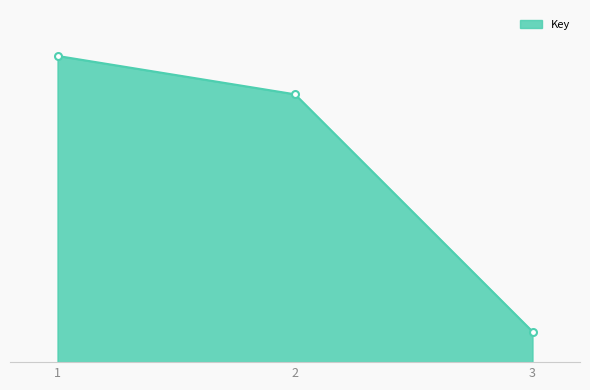

What is the value of the 1st point from the left?

19097502